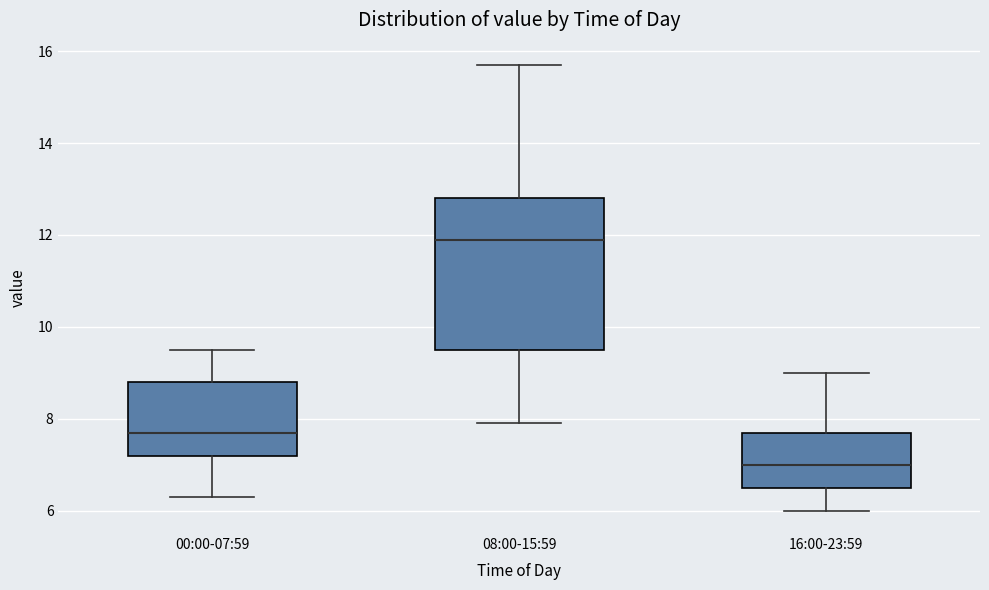

Where does the lower whisker of the box for 16:00-23:59 end on the y-axis? The values are not printed on the chart, so give them approximately, as read against the axis.

6.0